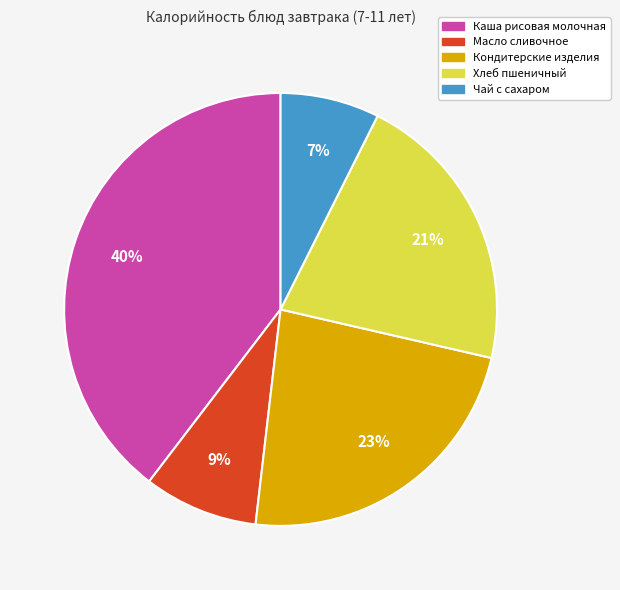

Which slice is the largest?

Каша рисовая молочная